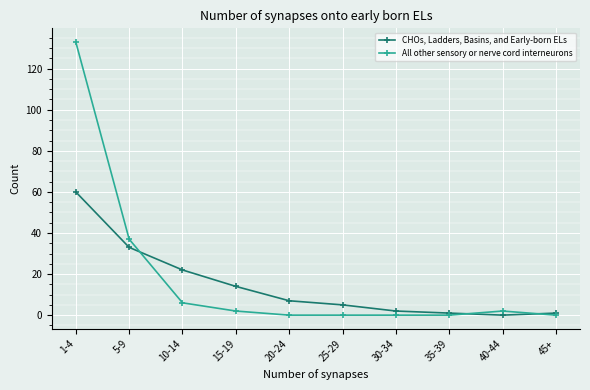

What is the label of the 2nd point from the left?

5-9